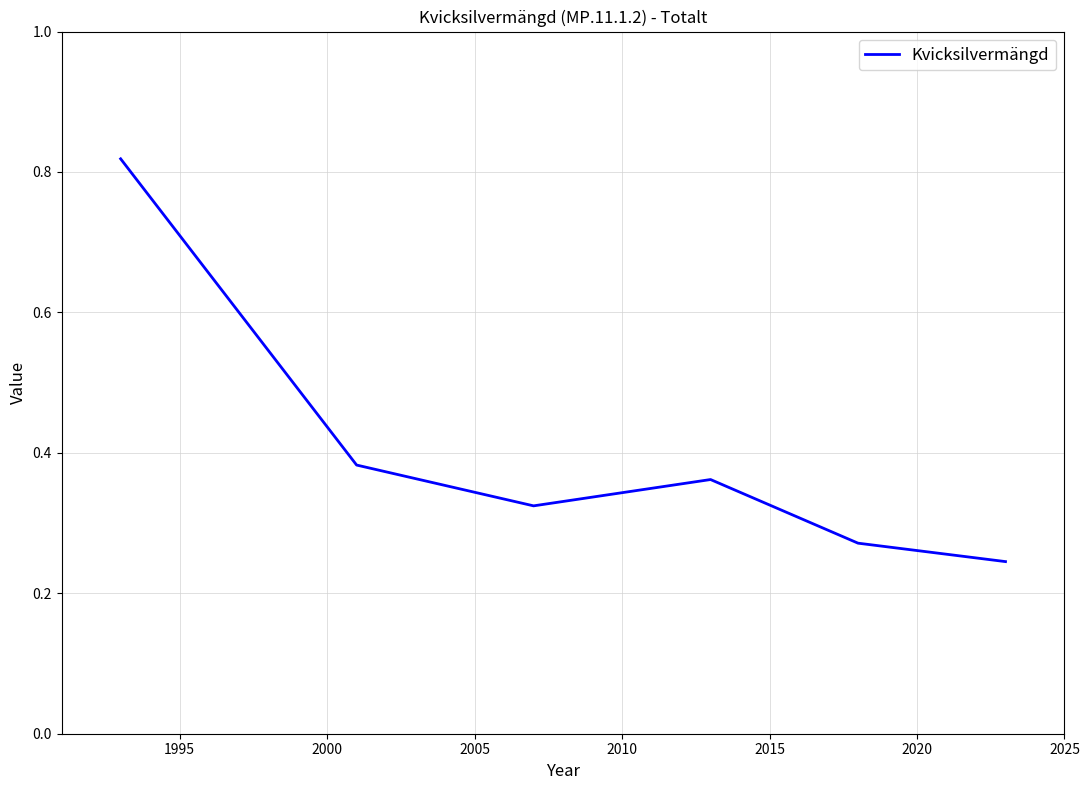

How many interior local peaks (higher than both neighbors) does the data have?

1